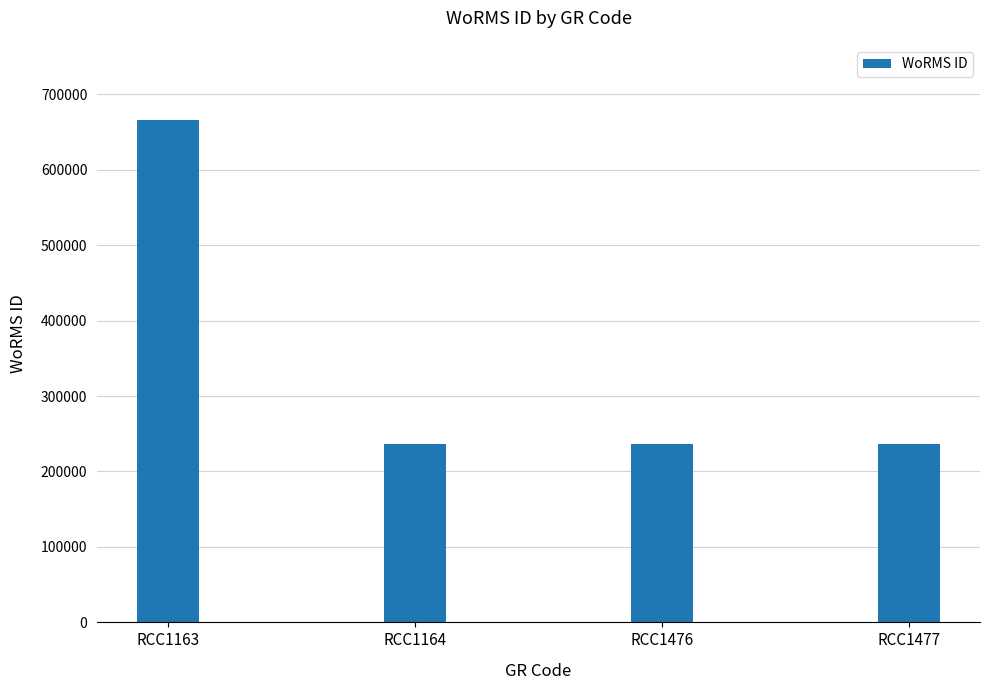

Reading left to right, what are all the values shown in this chart?

665573	235923	235923	235923